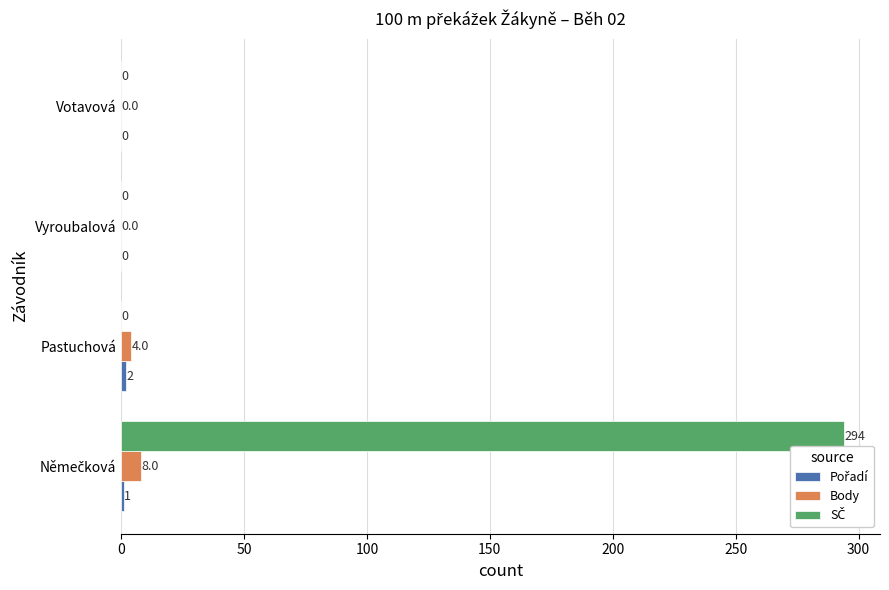

True or false: Body has a value of 0 at Votavová.

True